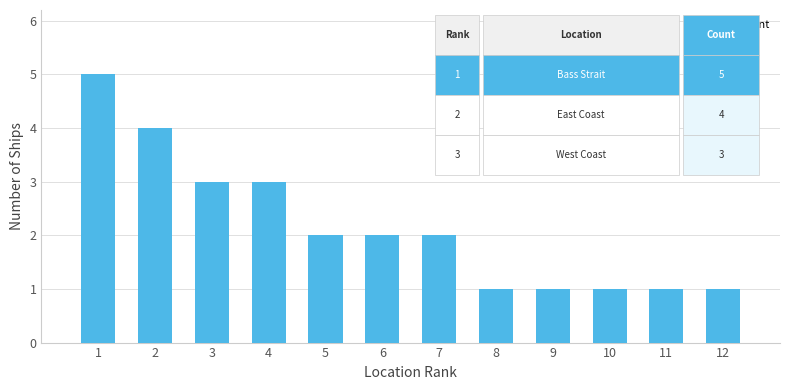

Does the chart contain stacked bars?

No